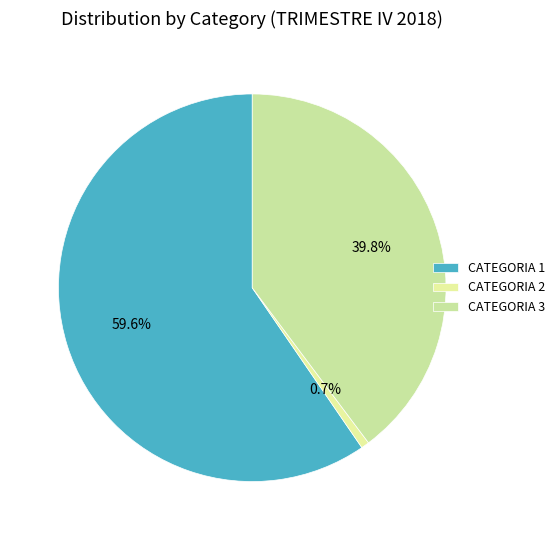

Which category has the smallest portion of the pie?

CATEGORIA 2